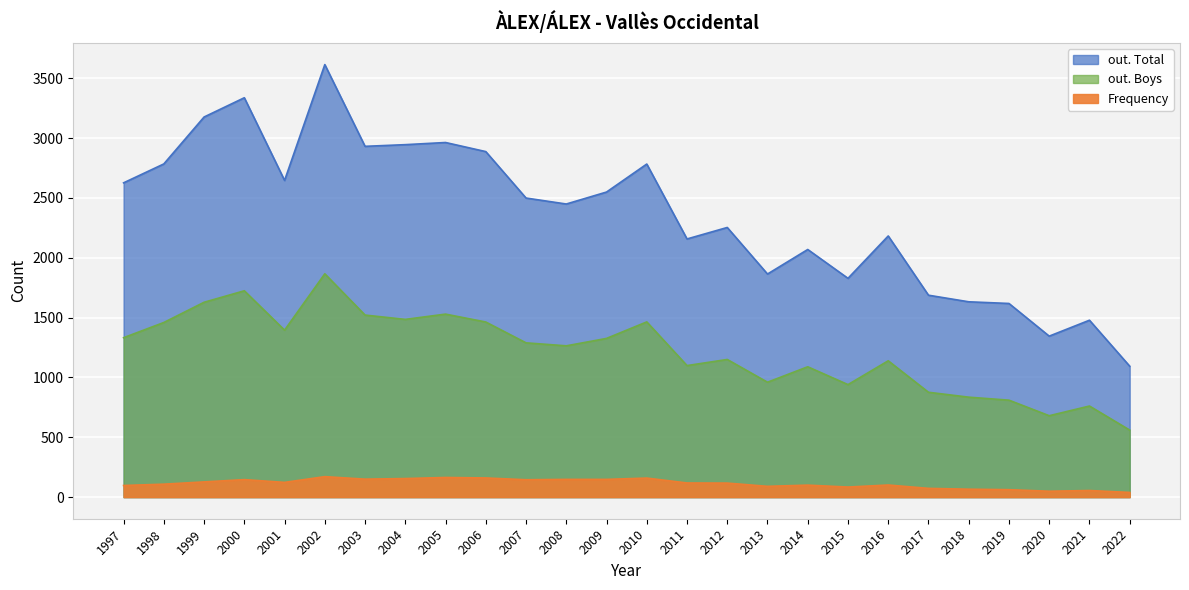

Which series changed the most between 2004 and 2017?

out. Total